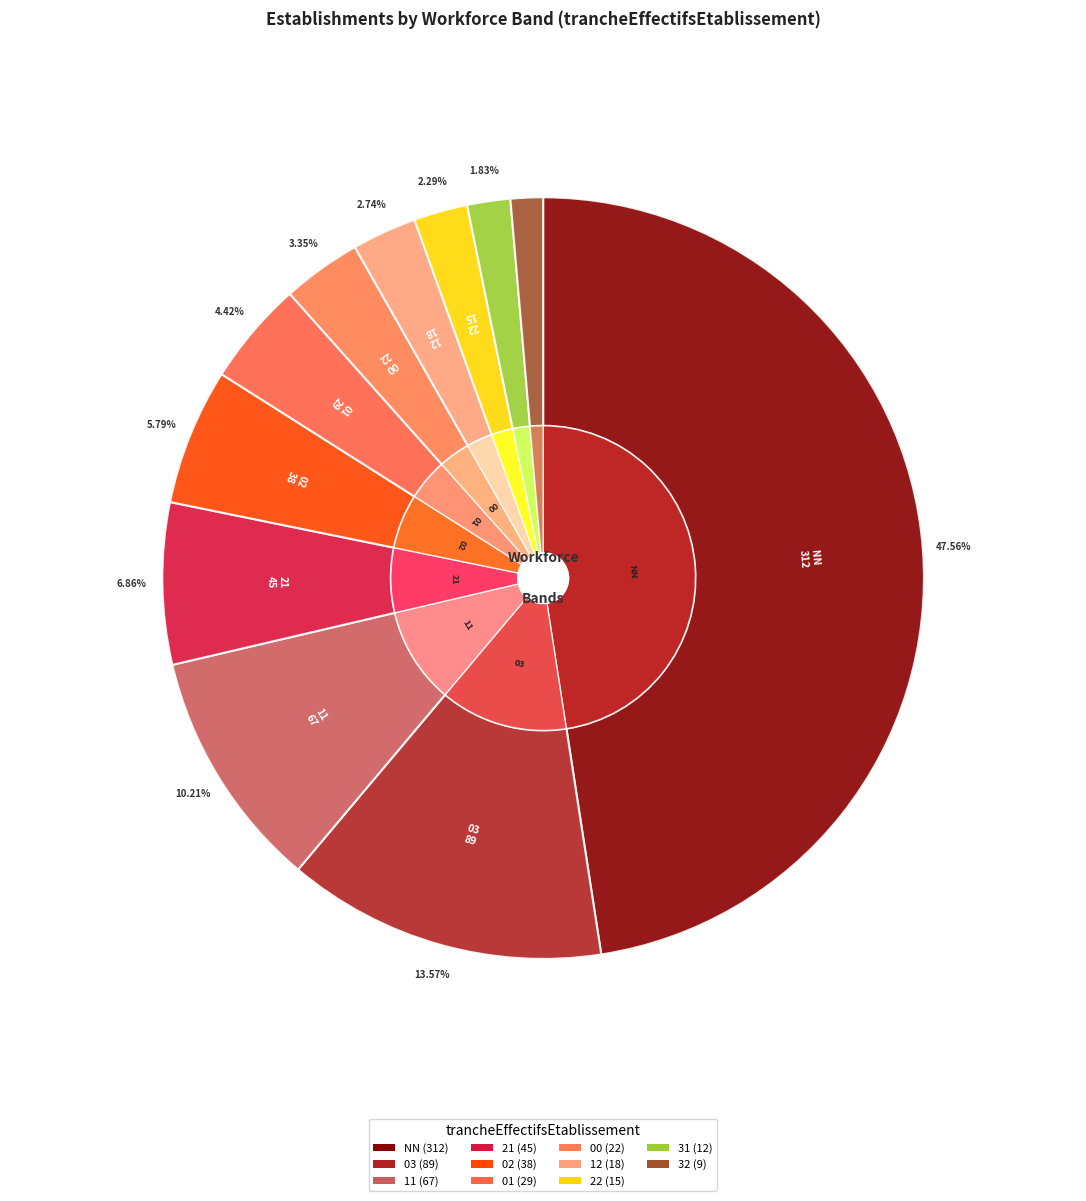

What percentage is the 02 slice, to the nearest percent?

6%